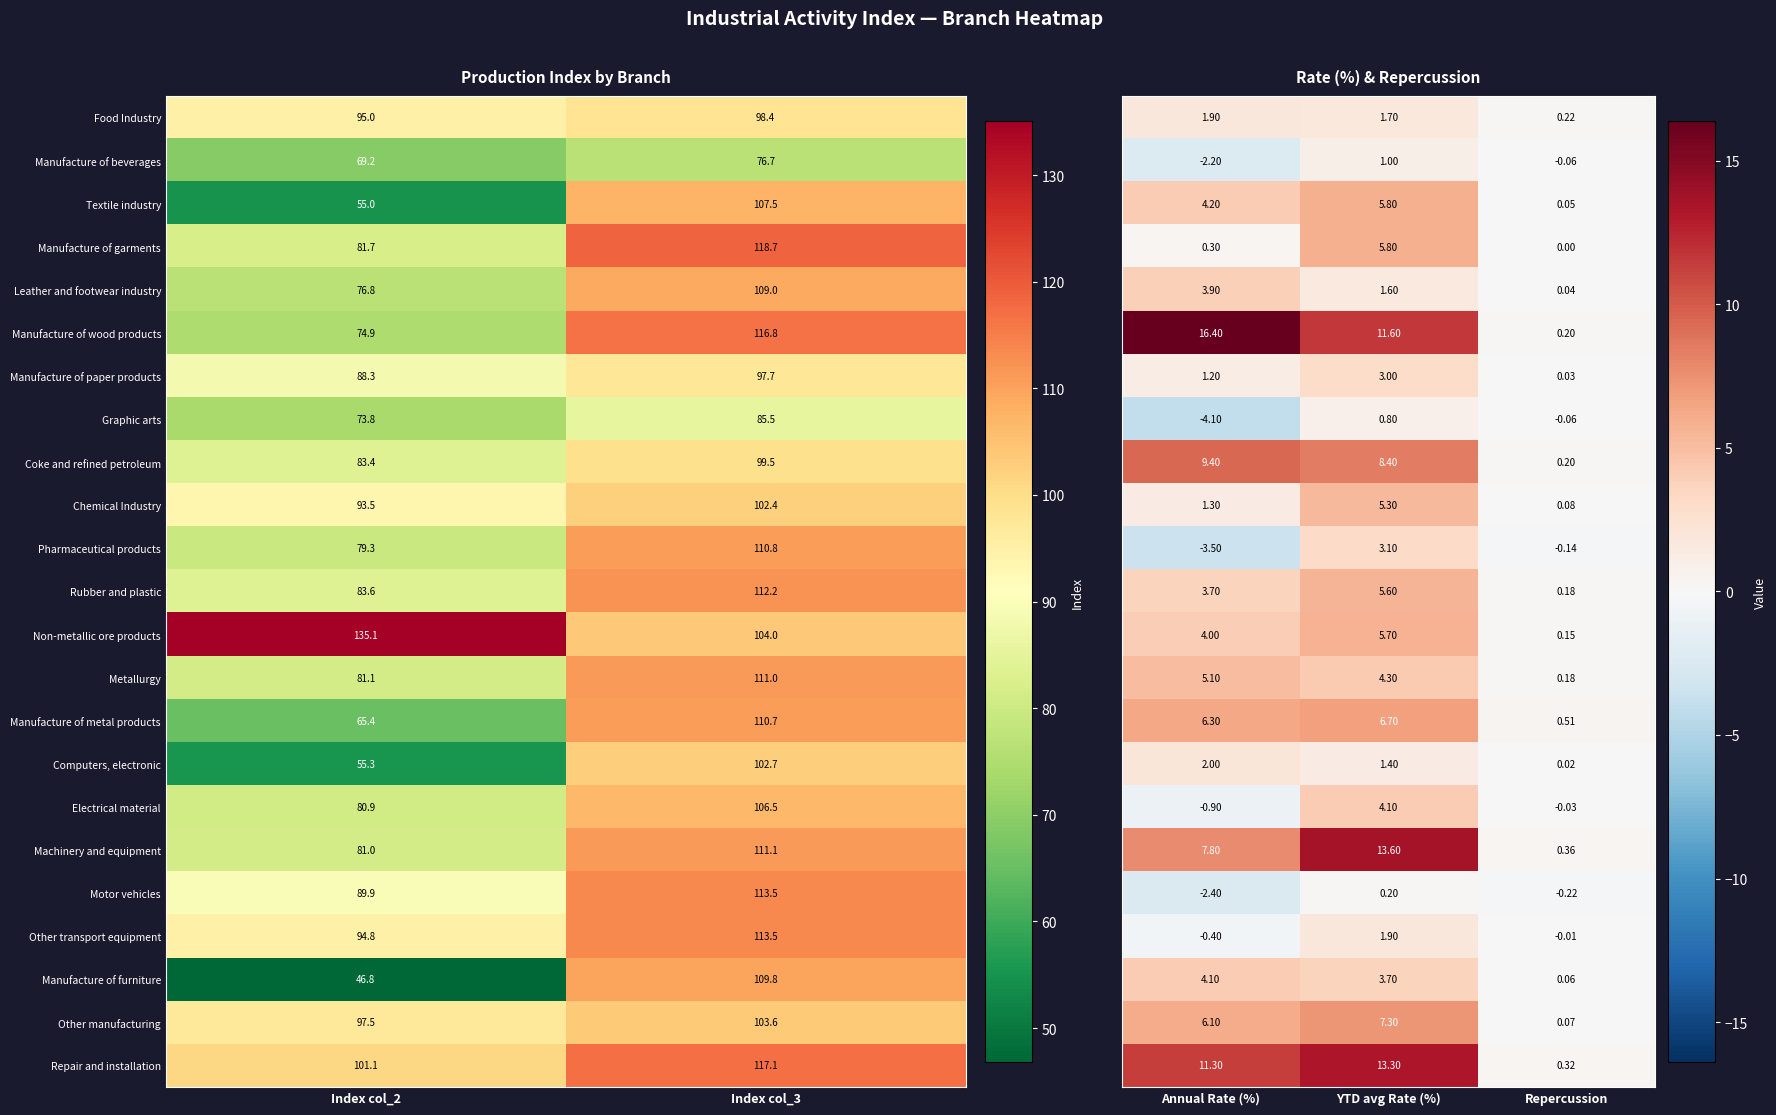

At which label does Manufacture of paper products first exceed 97?

Index col_3